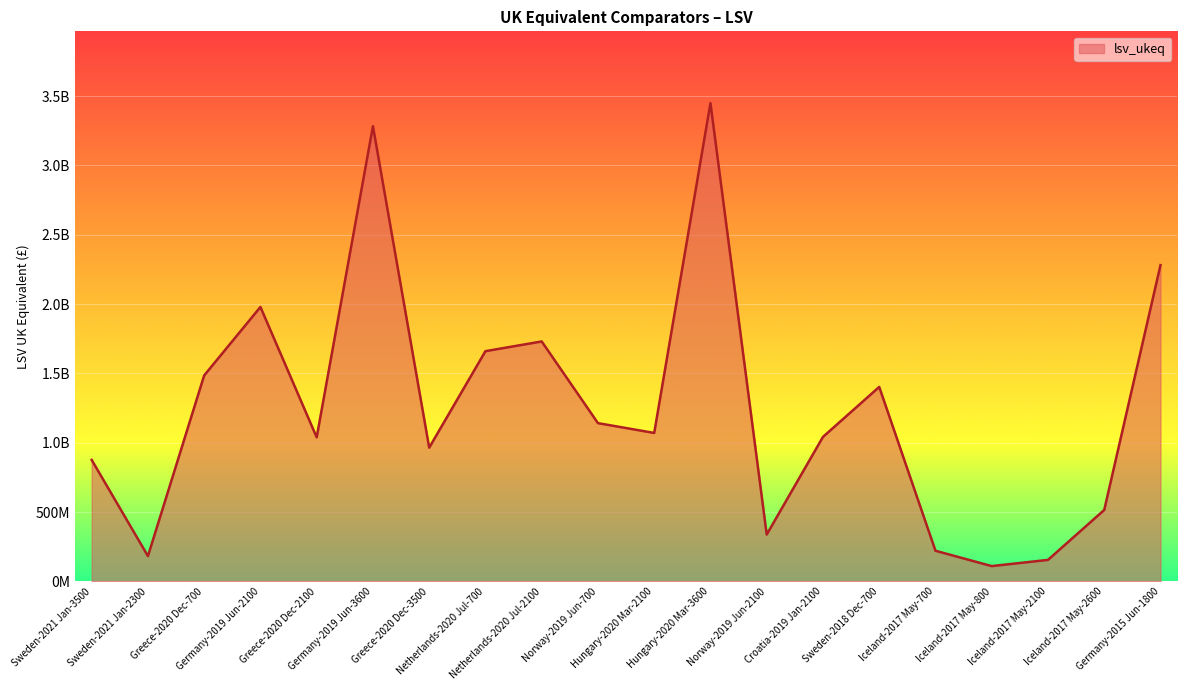

What is the ratio of the value at Greece-2020 Dec-3500 to the value at Iceland-2017 May-800?

8.7